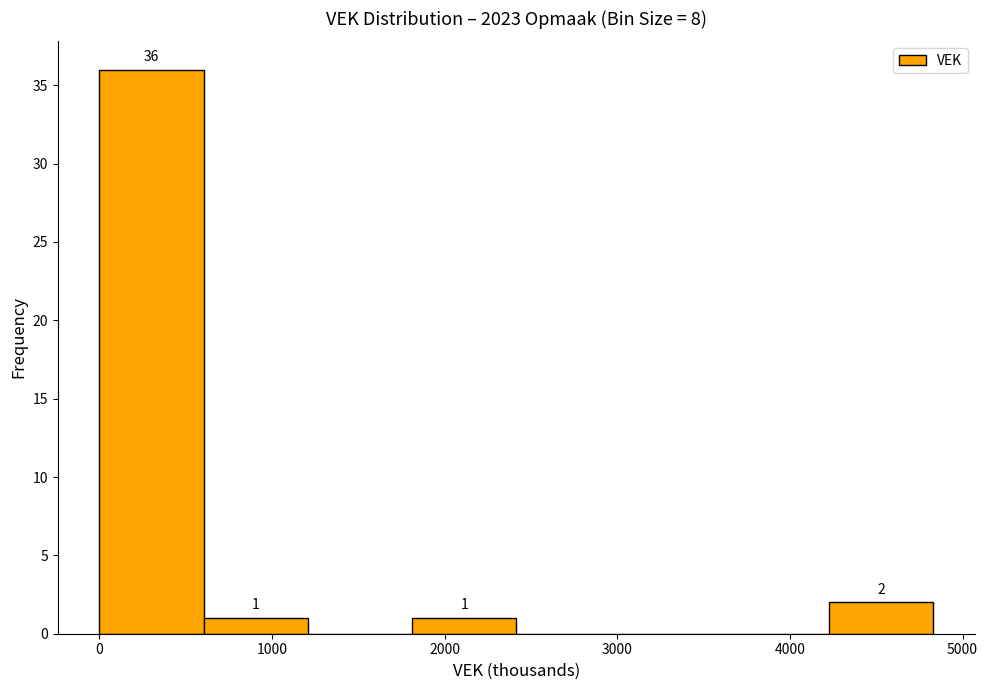

Which range on the x-axis has the tallest bar?

0 to 600